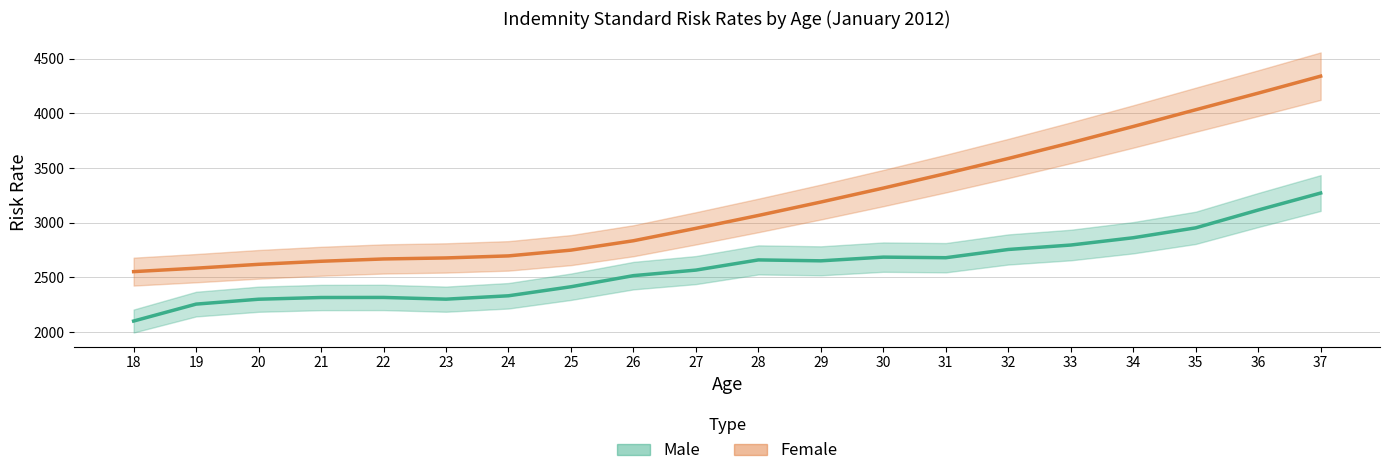

True or false: Female has a value of 4283.5 at 20.

False